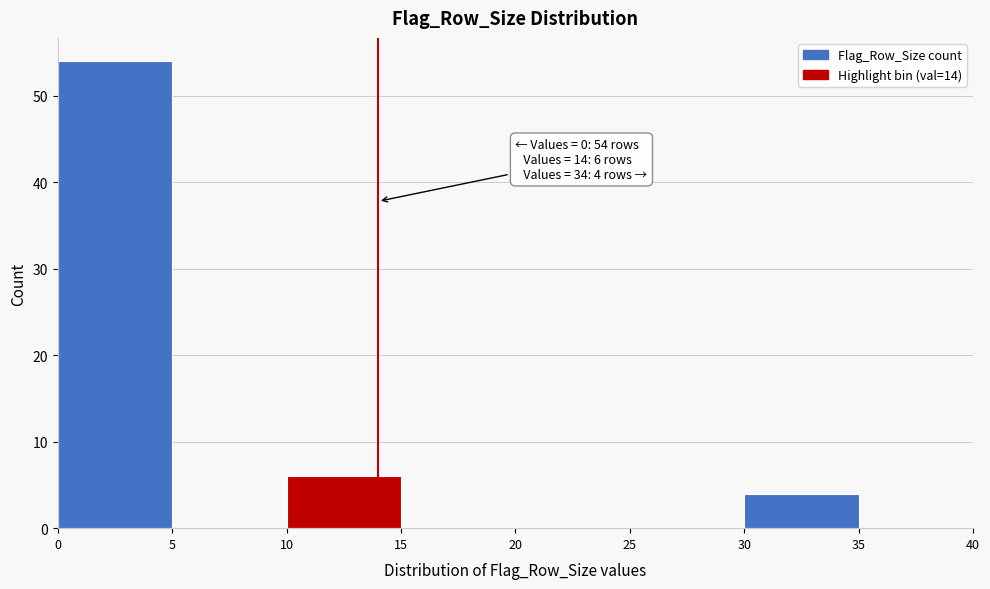

Which range on the x-axis has the tallest bar?

0 to 5